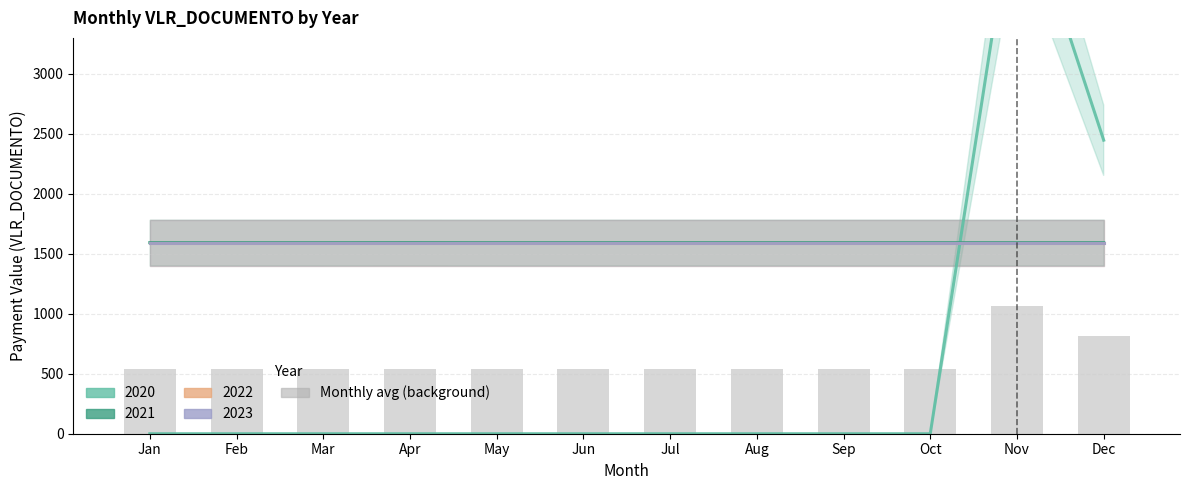

Rank the categories by value from lowest to highest.

Jan, Feb, Mar, May, Jun, Jul, Aug, Sep, Oct, Apr, Dec, Nov